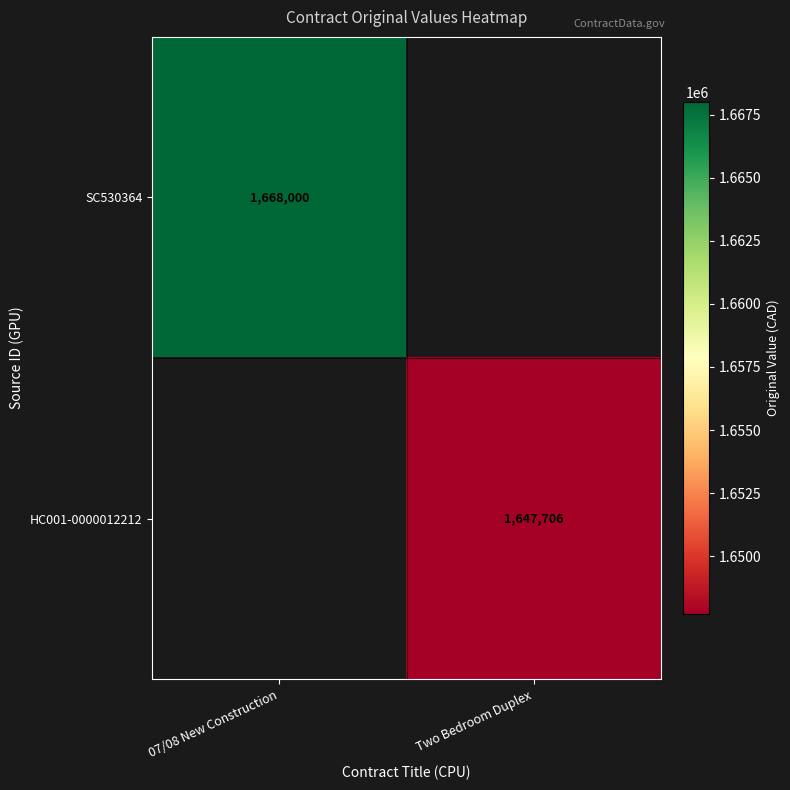

At how many categories does at least one series exceed 1651517?

1